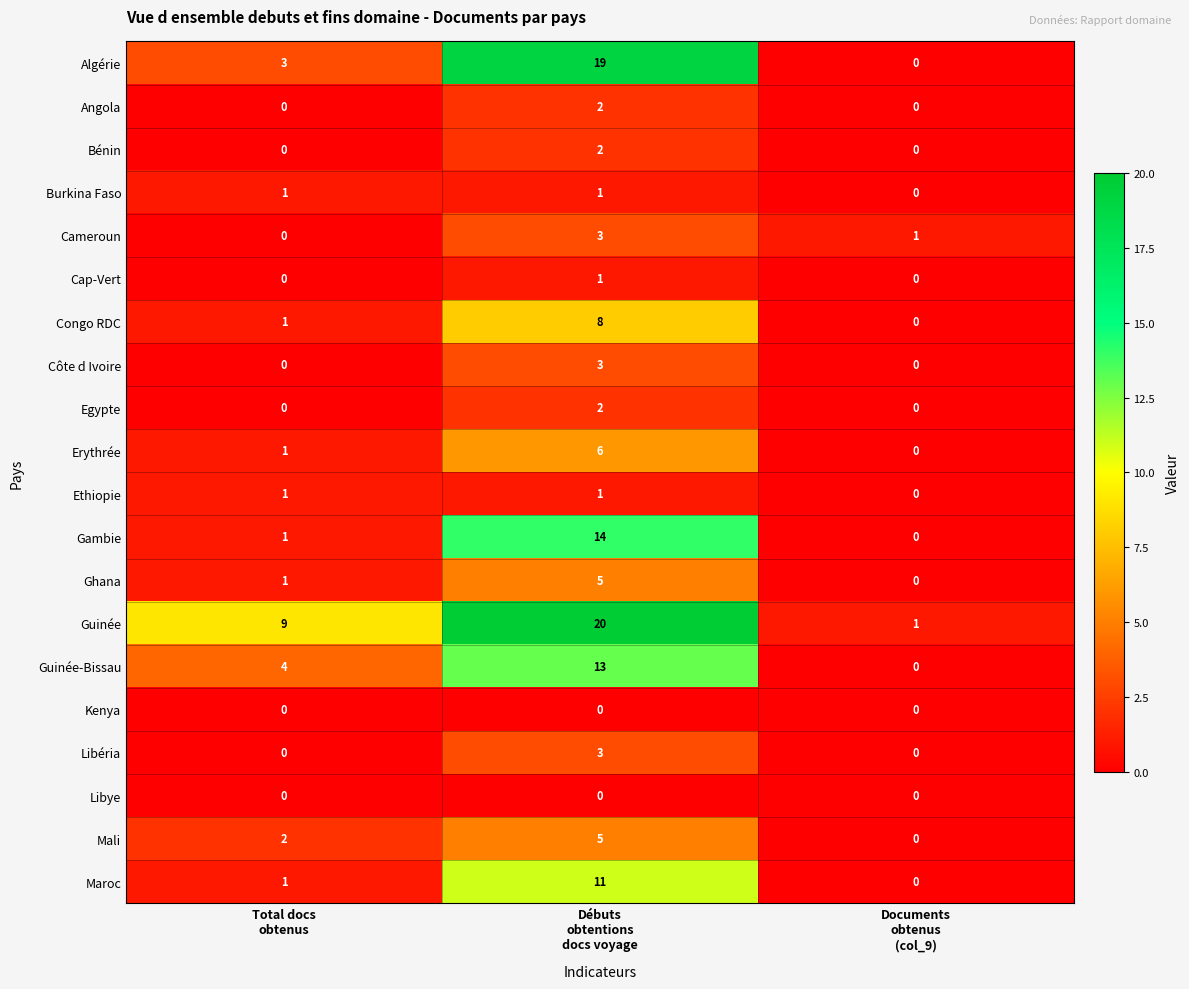

What is the average value of the Gambie series?

5